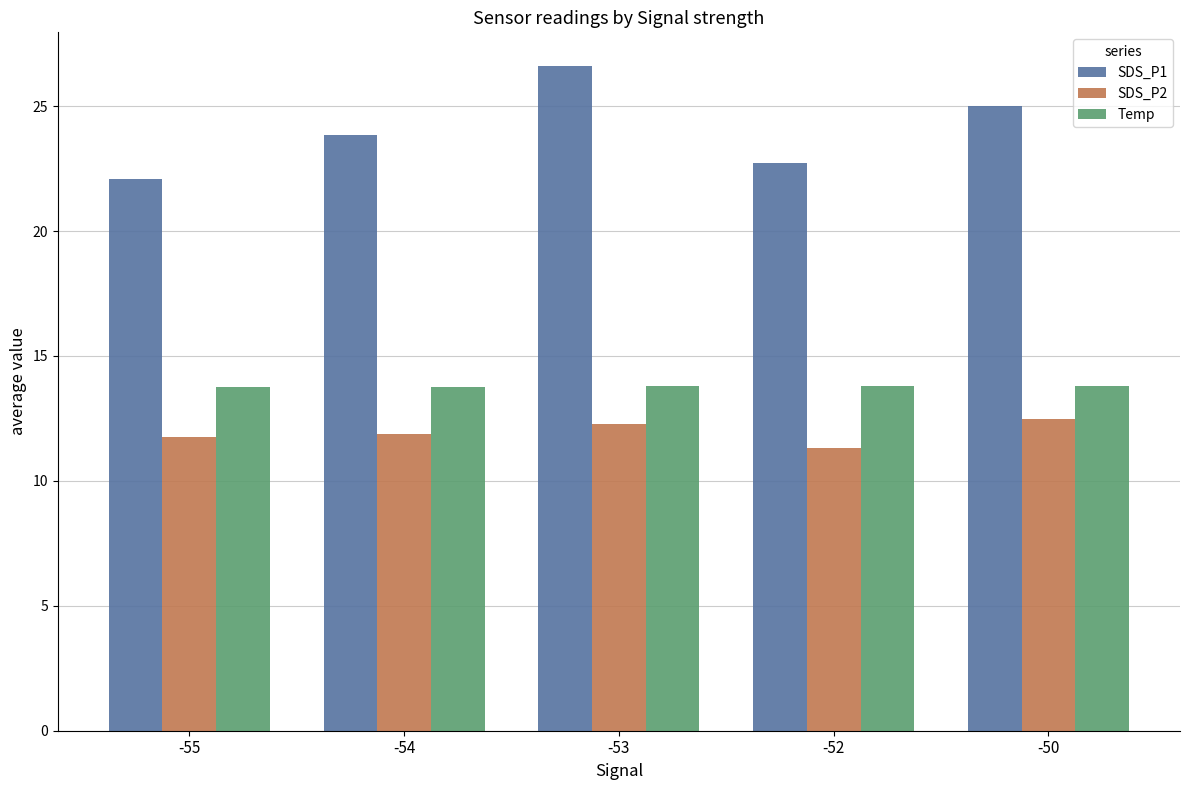

What is the difference between the highest and lowest values at -52?

11.4